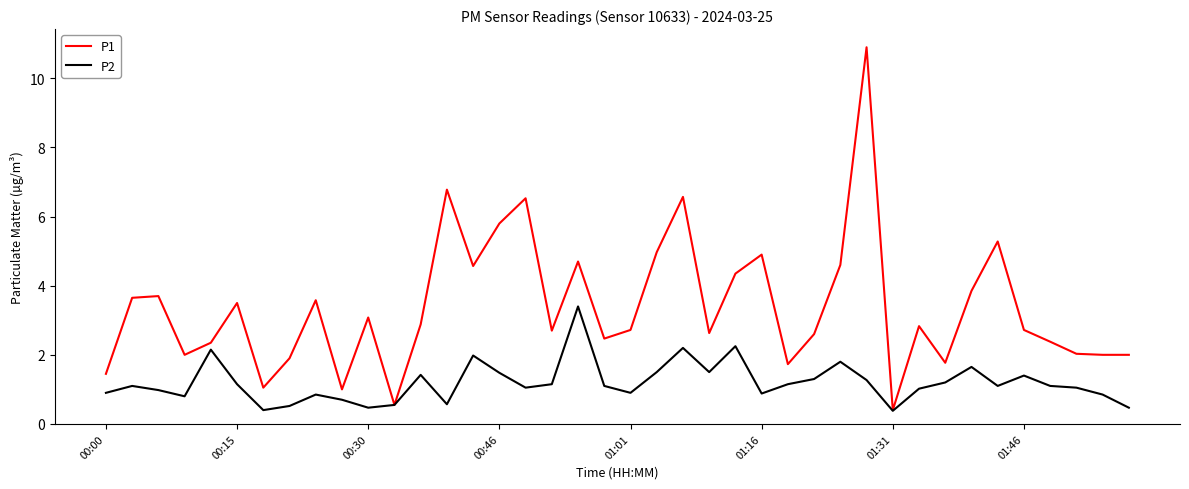

Which series has the largest range (max minus min)?

P1